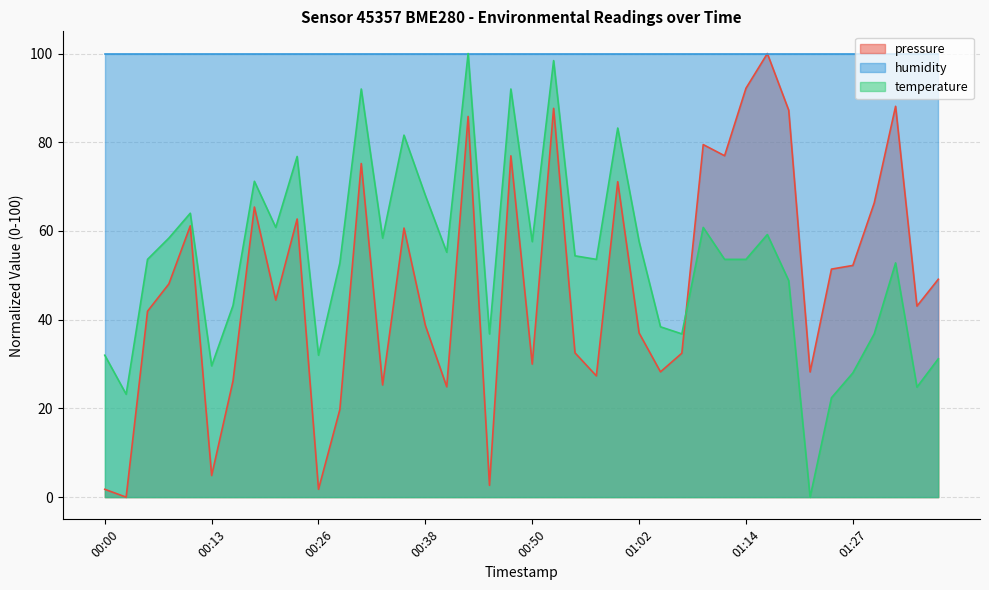

Which series has the largest total across all categories?

humidity